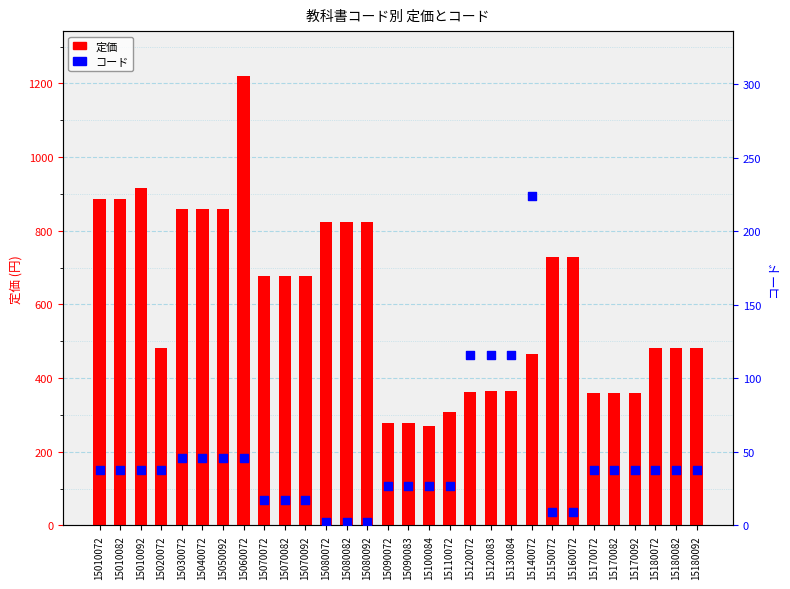

Which series reaches the maximum Y coordinate?

定価